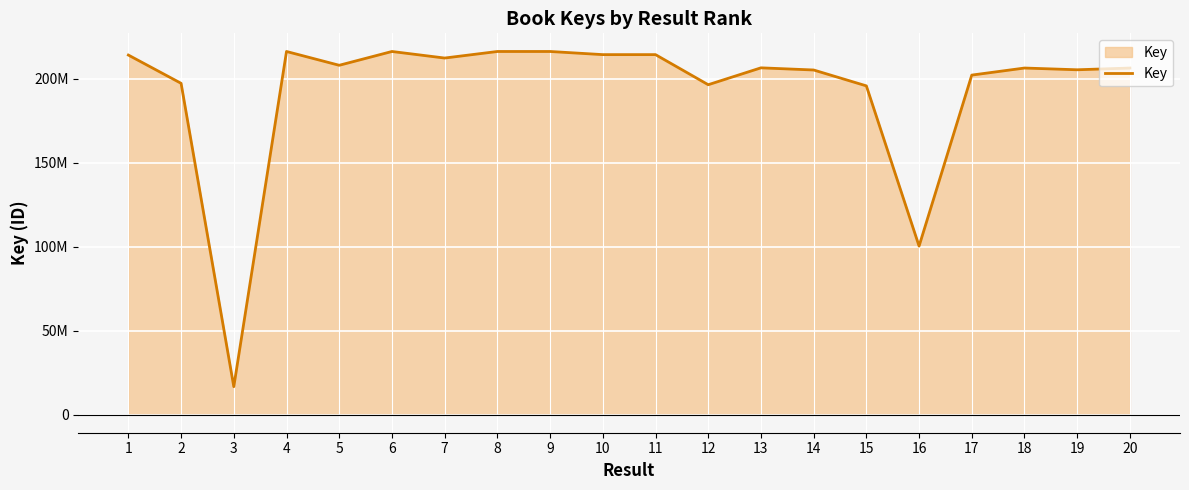

List the labels in order of value, largest first.

9, 4, 6, 8, 10, 11, 1, 7, 5, 13, 18, 20, 19, 14, 17, 2, 12, 15, 16, 3